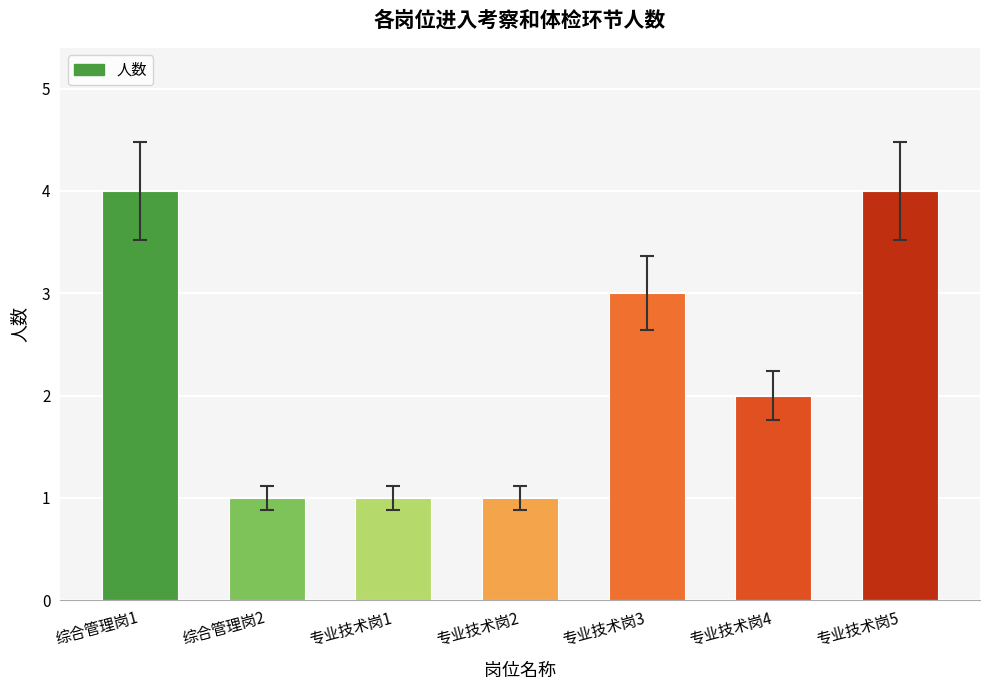

What is the difference between the maximum and second lowest values?

3